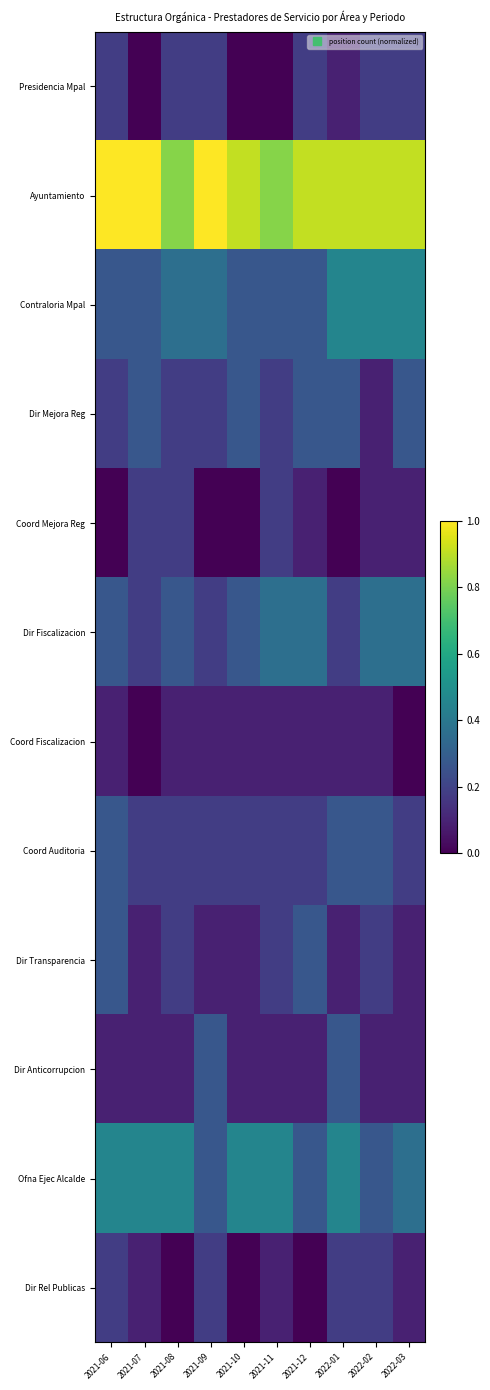

Reading right to left, extract all data points from this chart.

Presidencia Mpal: 2022-03=0.2	2022-02=0.2	2022-01=0.1	2021-12=0.2	2021-11=0.0	2021-10=0.0	2021-09=0.2	2021-08=0.2	2021-07=0.0	2021-06=0.2
Ayuntamiento: 2022-03=0.9	2022-02=0.9	2022-01=0.9	2021-12=0.9	2021-11=0.8	2021-10=0.9	2021-09=1.0	2021-08=0.8	2021-07=1.0	2021-06=1.0
Contraloria Mpal: 2022-03=0.5	2022-02=0.5	2022-01=0.5	2021-12=0.3	2021-11=0.3	2021-10=0.3	2021-09=0.4	2021-08=0.4	2021-07=0.3	2021-06=0.3
Dir Mejora Reg: 2022-03=0.3	2022-02=0.1	2022-01=0.3	2021-12=0.3	2021-11=0.2	2021-10=0.3	2021-09=0.2	2021-08=0.2	2021-07=0.3	2021-06=0.2
Coord Mejora Reg: 2022-03=0.1	2022-02=0.1	2022-01=0.0	2021-12=0.1	2021-11=0.2	2021-10=0.0	2021-09=0.0	2021-08=0.2	2021-07=0.2	2021-06=0.0
Dir Fiscalizacion: 2022-03=0.4	2022-02=0.4	2022-01=0.2	2021-12=0.4	2021-11=0.4	2021-10=0.3	2021-09=0.2	2021-08=0.3	2021-07=0.2	2021-06=0.3
Coord Fiscalizacion: 2022-03=0.0	2022-02=0.1	2022-01=0.1	2021-12=0.1	2021-11=0.1	2021-10=0.1	2021-09=0.1	2021-08=0.1	2021-07=0.0	2021-06=0.1
Coord Auditoria: 2022-03=0.2	2022-02=0.3	2022-01=0.3	2021-12=0.2	2021-11=0.2	2021-10=0.2	2021-09=0.2	2021-08=0.2	2021-07=0.2	2021-06=0.3
Dir Transparencia: 2022-03=0.1	2022-02=0.2	2022-01=0.1	2021-12=0.3	2021-11=0.2	2021-10=0.1	2021-09=0.1	2021-08=0.2	2021-07=0.1	2021-06=0.3
Dir Anticorrupcion: 2022-03=0.1	2022-02=0.1	2022-01=0.3	2021-12=0.1	2021-11=0.1	2021-10=0.1	2021-09=0.3	2021-08=0.1	2021-07=0.1	2021-06=0.1
Ofna Ejec Alcalde: 2022-03=0.4	2022-02=0.3	2022-01=0.5	2021-12=0.3	2021-11=0.5	2021-10=0.5	2021-09=0.3	2021-08=0.5	2021-07=0.5	2021-06=0.5
Dir Rel Publicas: 2022-03=0.1	2022-02=0.2	2022-01=0.2	2021-12=0.0	2021-11=0.1	2021-10=0.0	2021-09=0.2	2021-08=0.0	2021-07=0.1	2021-06=0.2